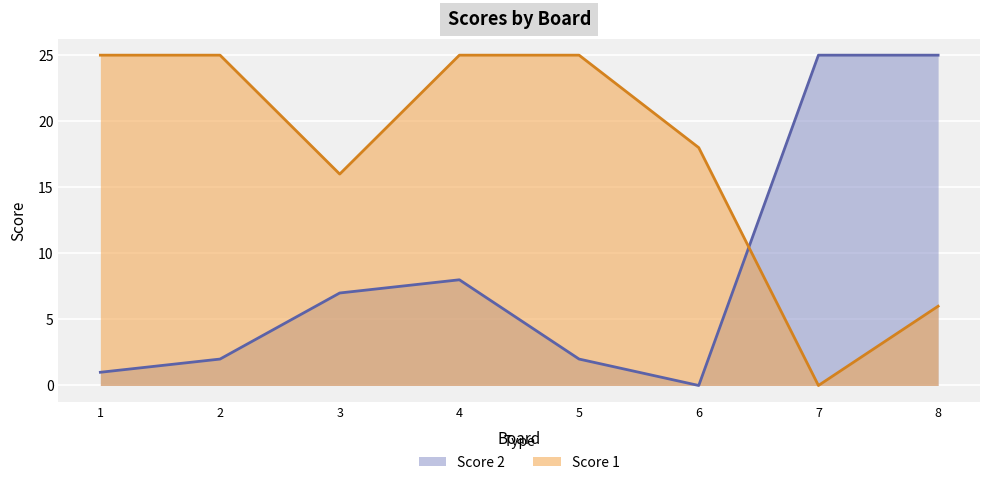

What is the average value of the Score 1 series?

18